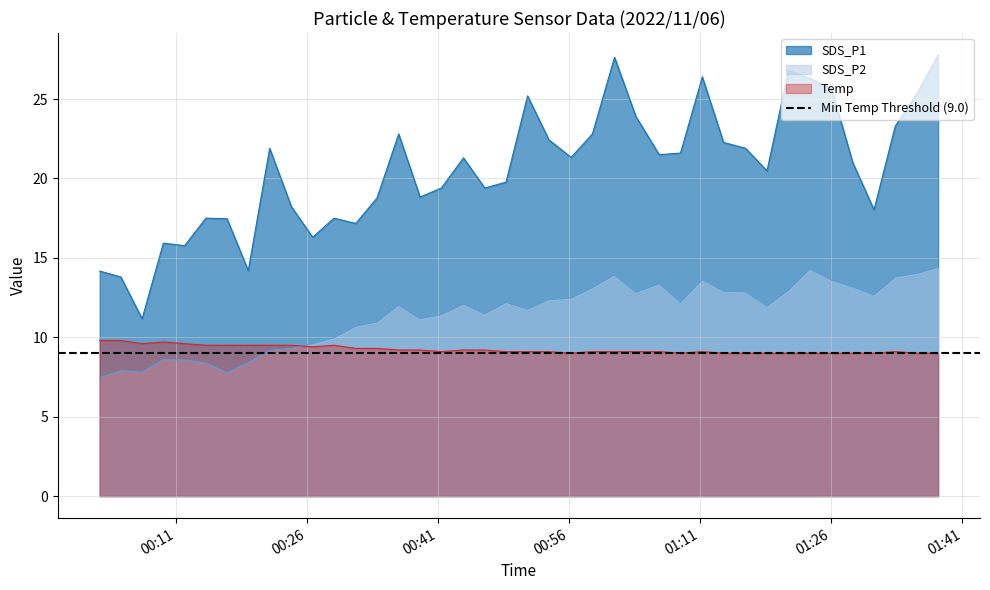

Read the SDS_P2 value at 2022/11/06 01:28:27.

13.2